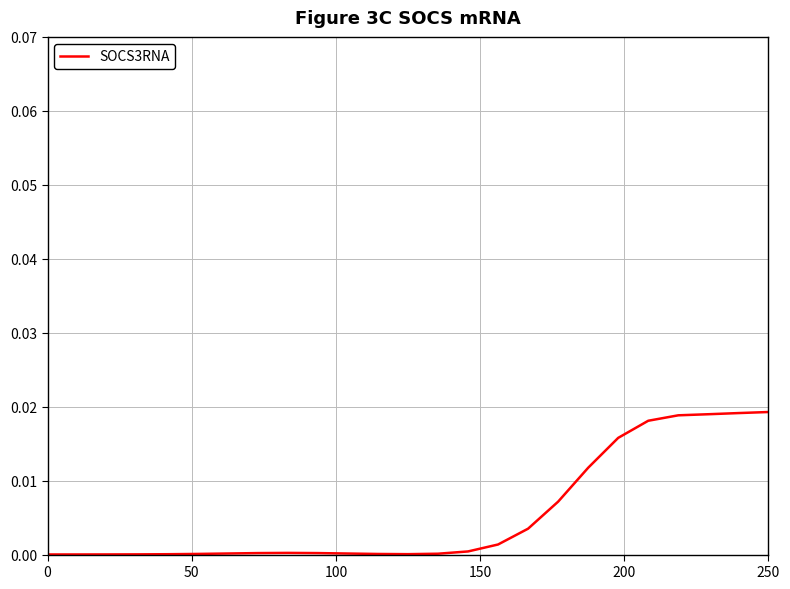

What is the sum of all values?

0.1